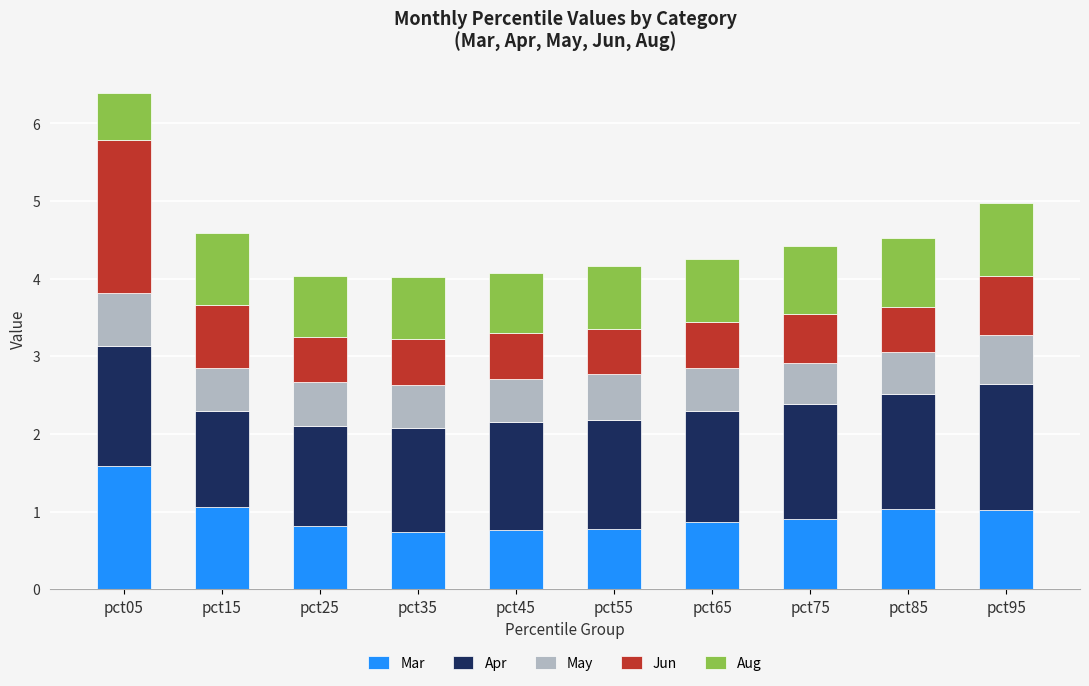

What are all the series names shown in the legend?

Mar, Apr, May, Jun, Aug